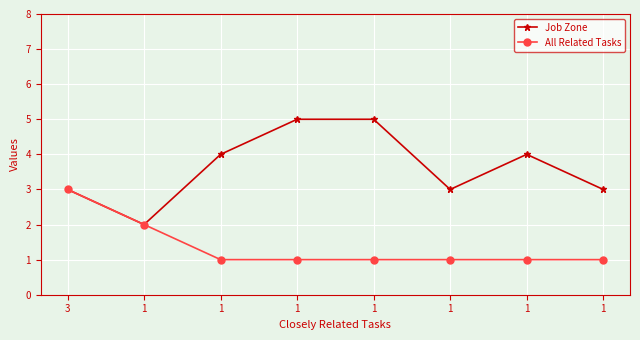

What are all the series names shown in the legend?

Job Zone, All Related Tasks